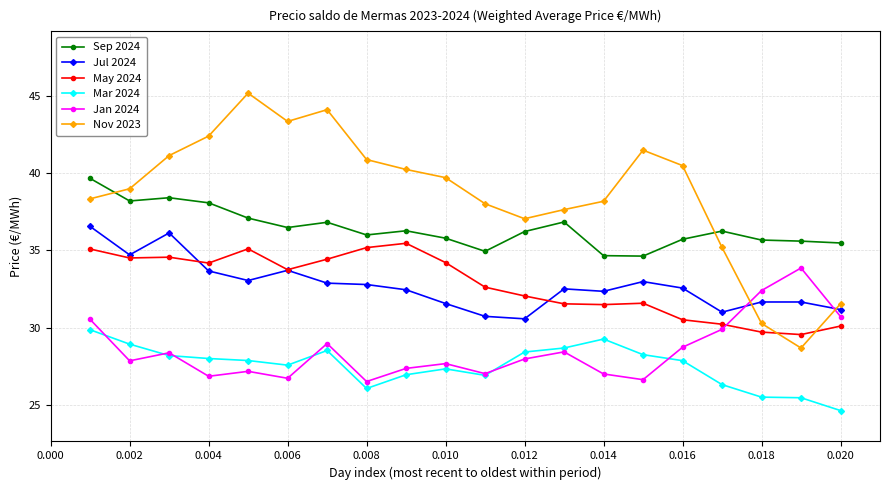

True or false: Mar 2024 has more than 1 points higher than both neighbors.

True